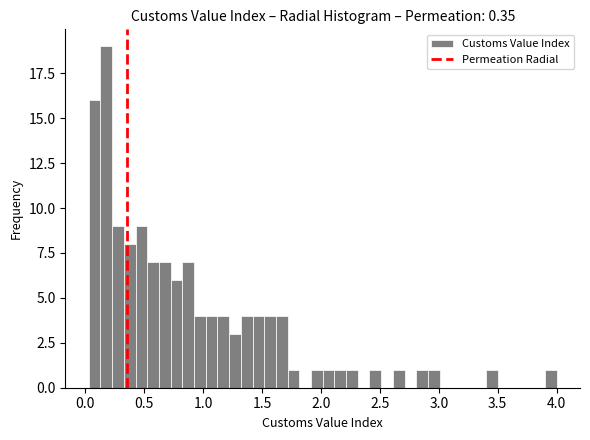

Around what value on the x-axis is the tallest bar? Give the approximate position of its centre, as read against the axis.

0.20